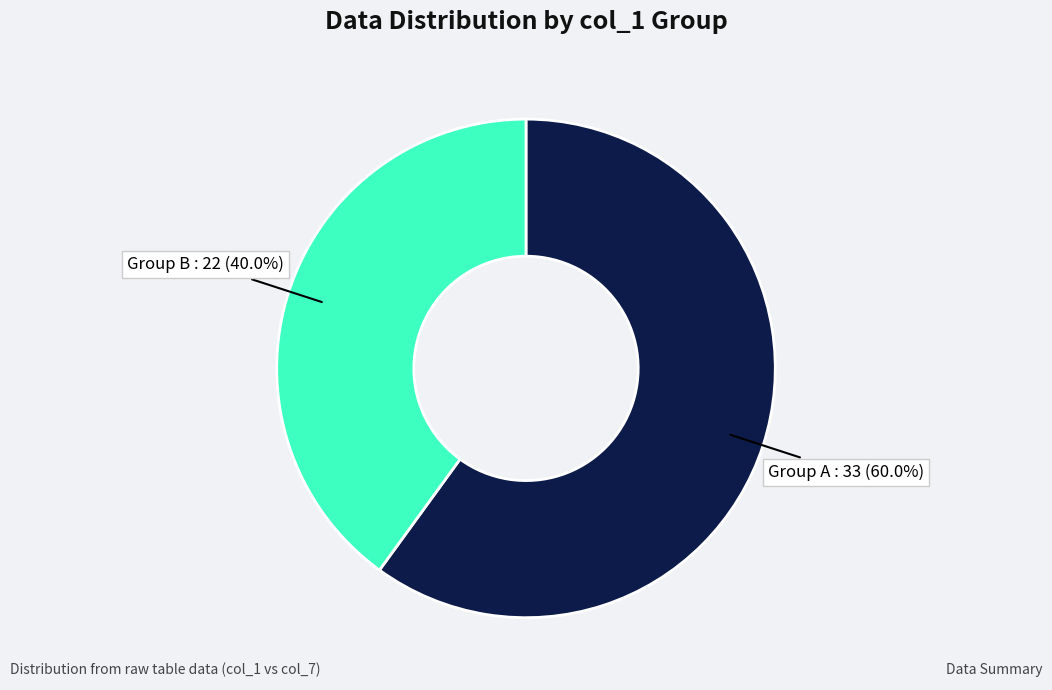

How many slices are in this pie chart?

2